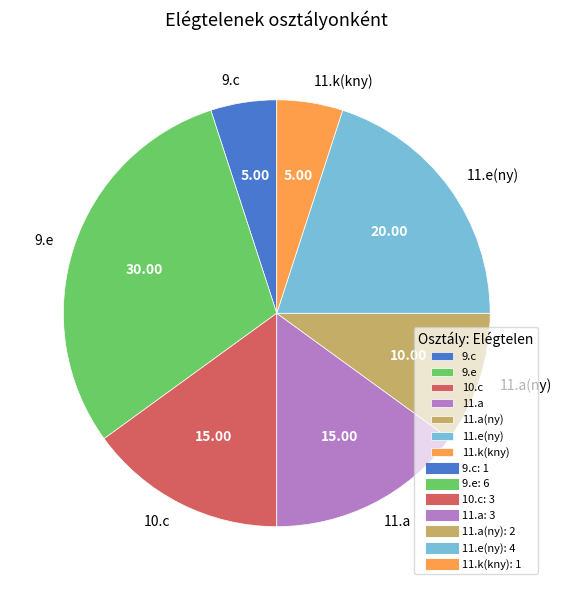

Approximately how many times larger is the value at 11.e(ny) compared to 11.k(kny)?

4.0